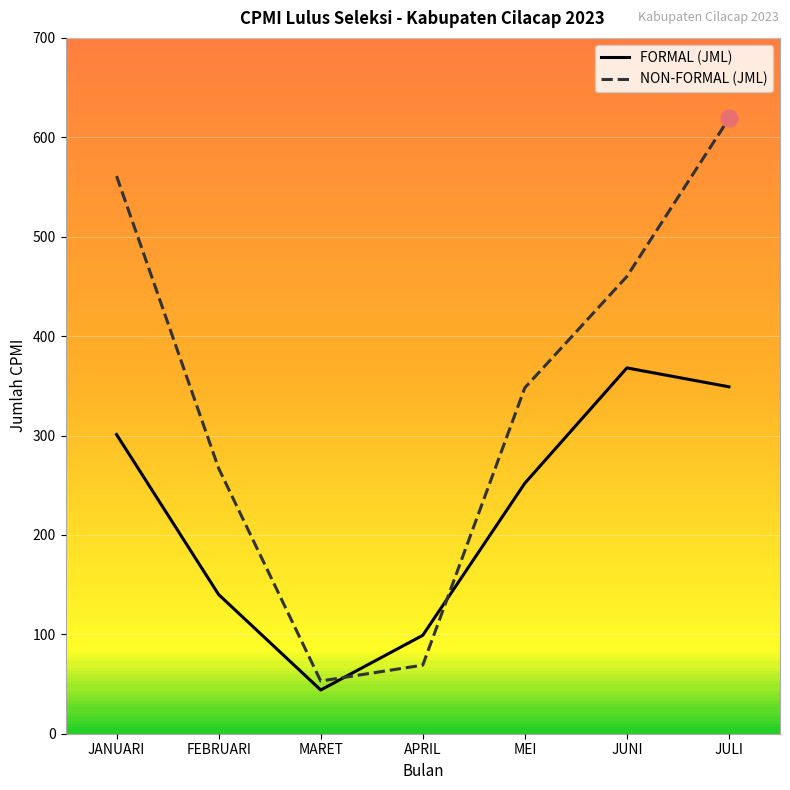

Reading left to right, transcribe all the data shown in this chart.

FORMAL (JML): JANUARI=301	FEBRUARI=140	MARET=44	APRIL=99	MEI=252	JUNI=368	JULI=349
NON-FORMAL (JML): JANUARI=561	FEBRUARI=267	MARET=53	APRIL=69	MEI=348	JUNI=460	JULI=619